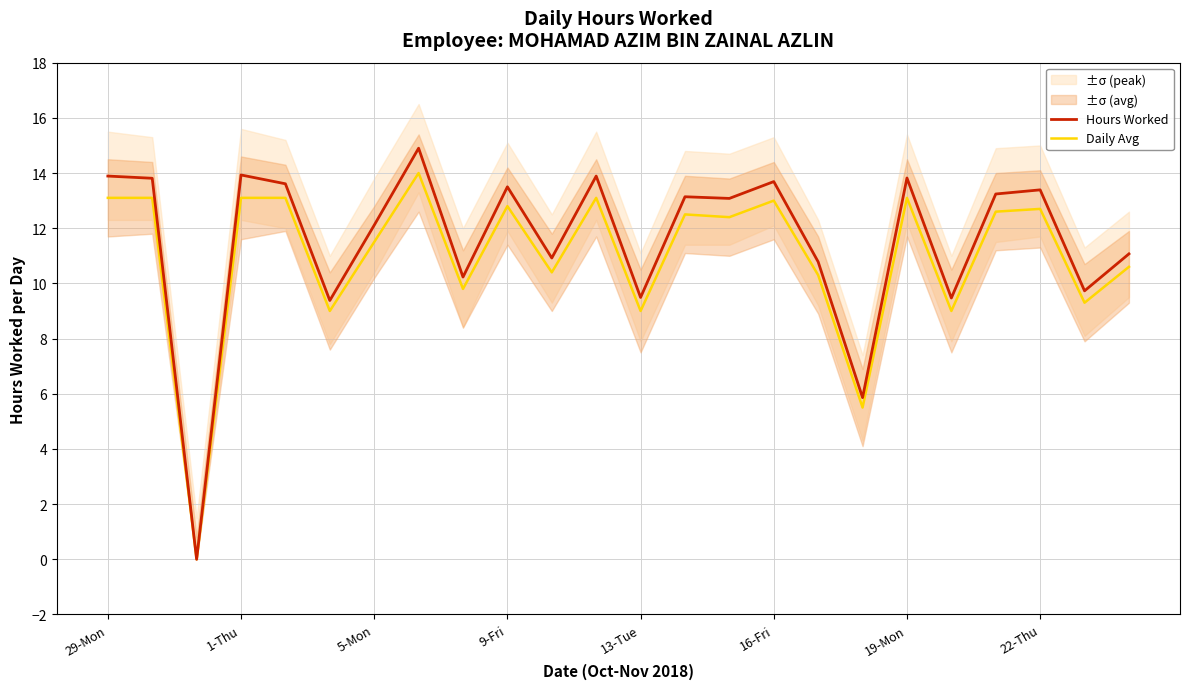

Count the number of categories in the chart.

24